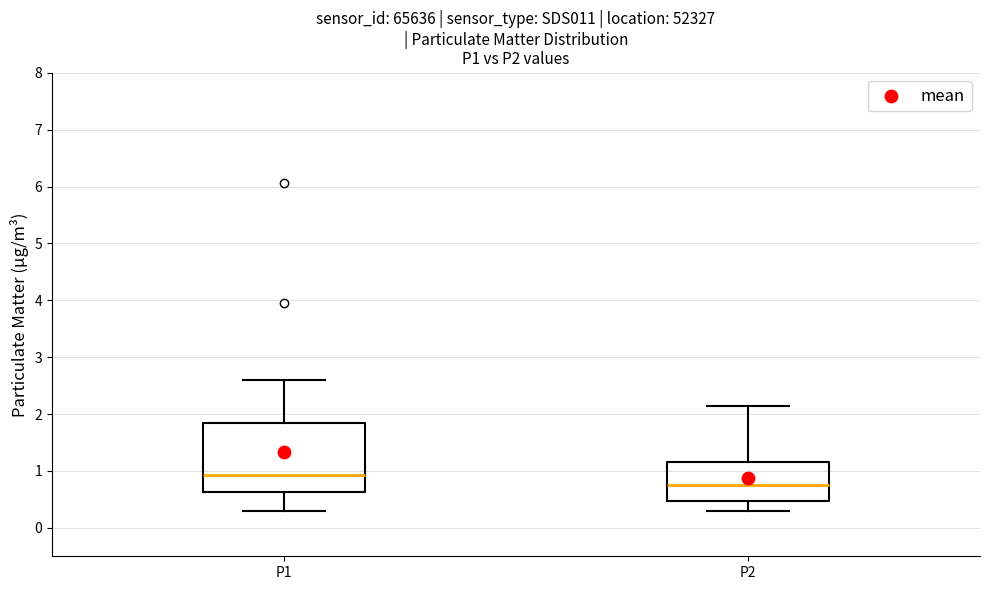

Which box is the tallest, from its lower edge to its upper edge?

P1